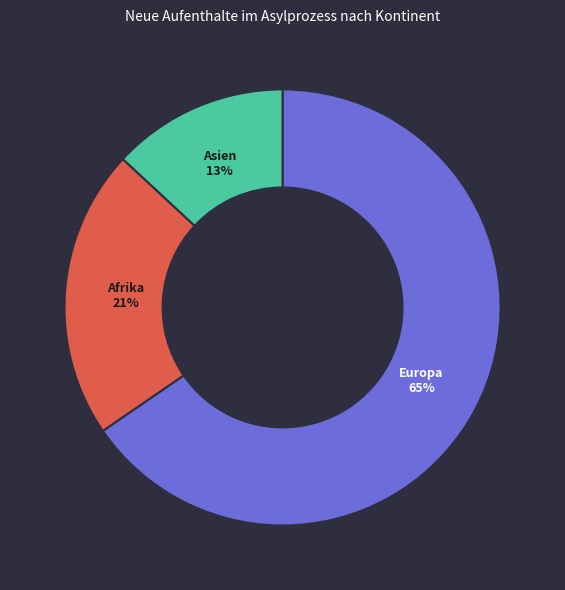

To the nearest percent, what is the average slice percentage?

33%